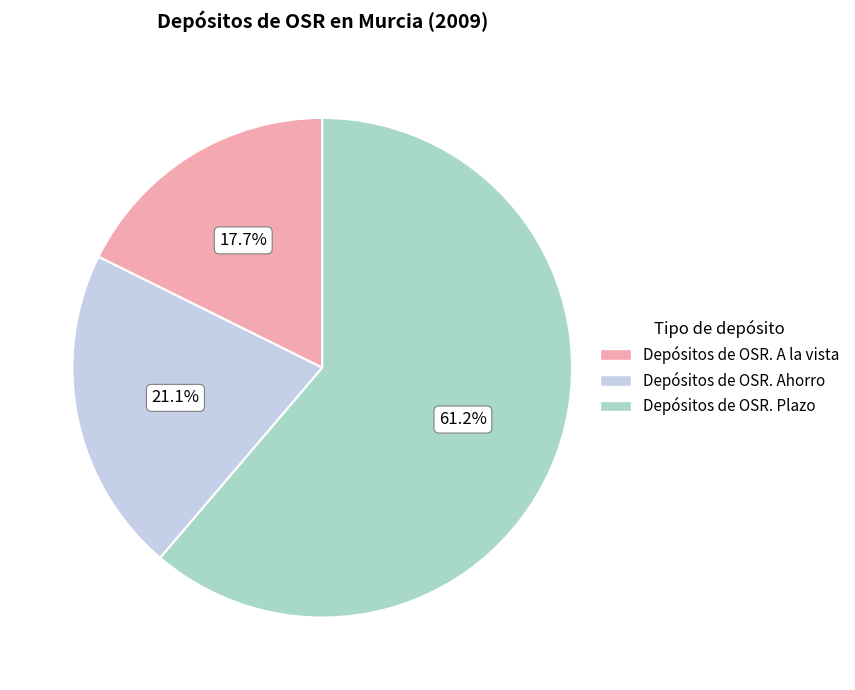

Rank the categories by value from lowest to highest.

Depósitos de OSR. A la vista, Depósitos de OSR. Ahorro, Depósitos de OSR. Plazo